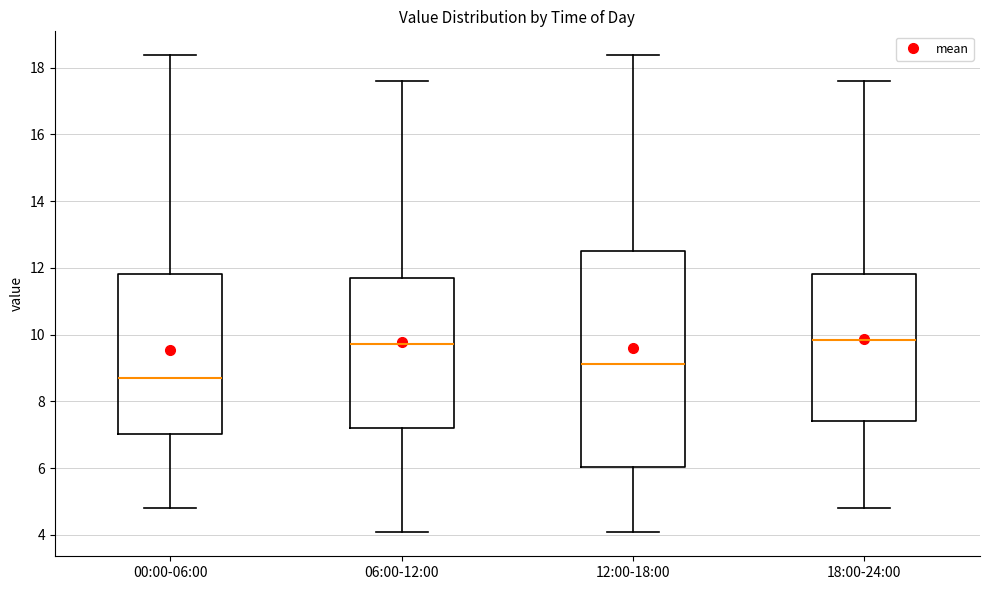

Which box is the tallest, from its lower edge to its upper edge?

12:00-18:00